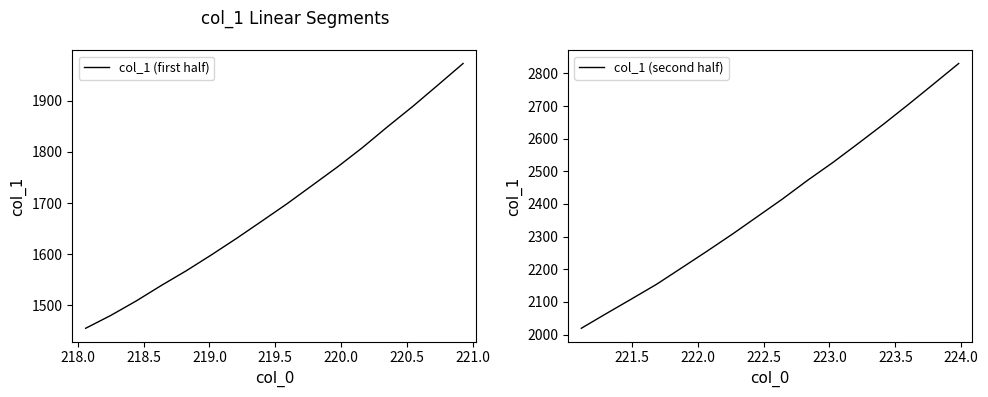

What is the lowest value of the col_1 (first half) series?

1455.3